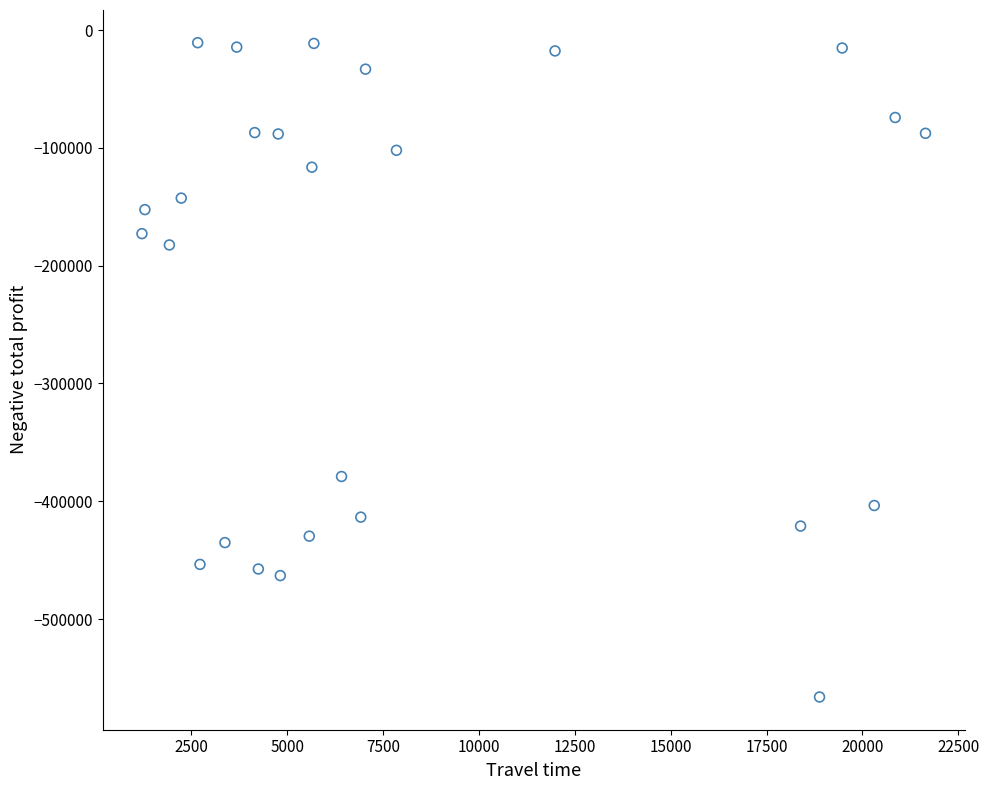

What is the range of Y values (max minus min)?

555518.4